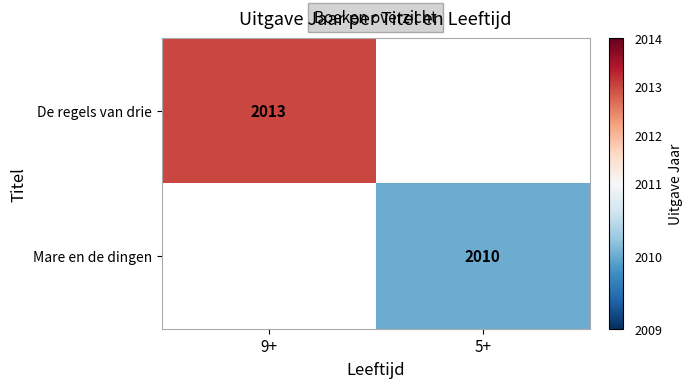

Is it true that De regels van drie equals 525 at 9+?

False